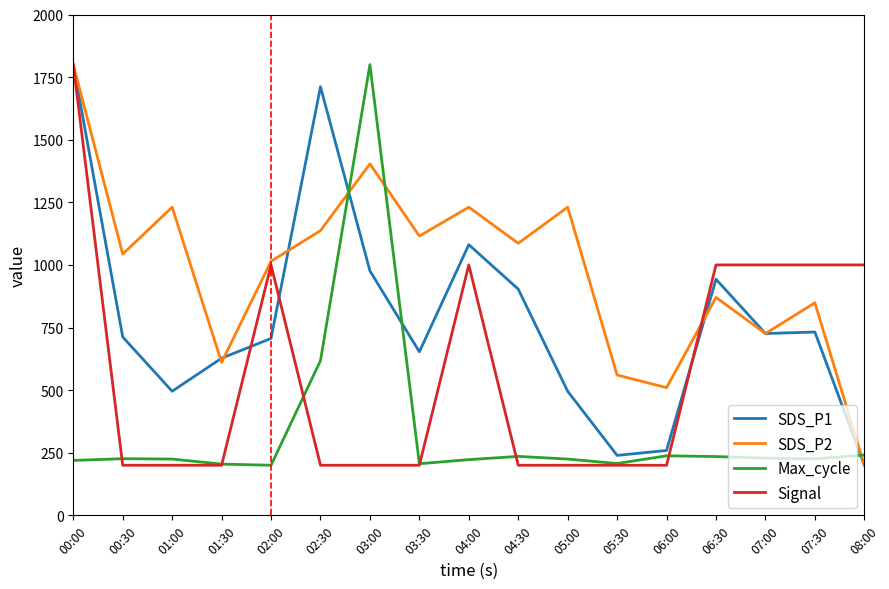

What is the sum of all SDS_P2 values?

16618.0